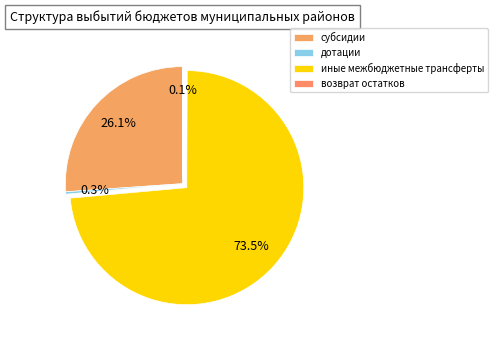

The субсидии slice represents 16% of the pie. True or false?

False